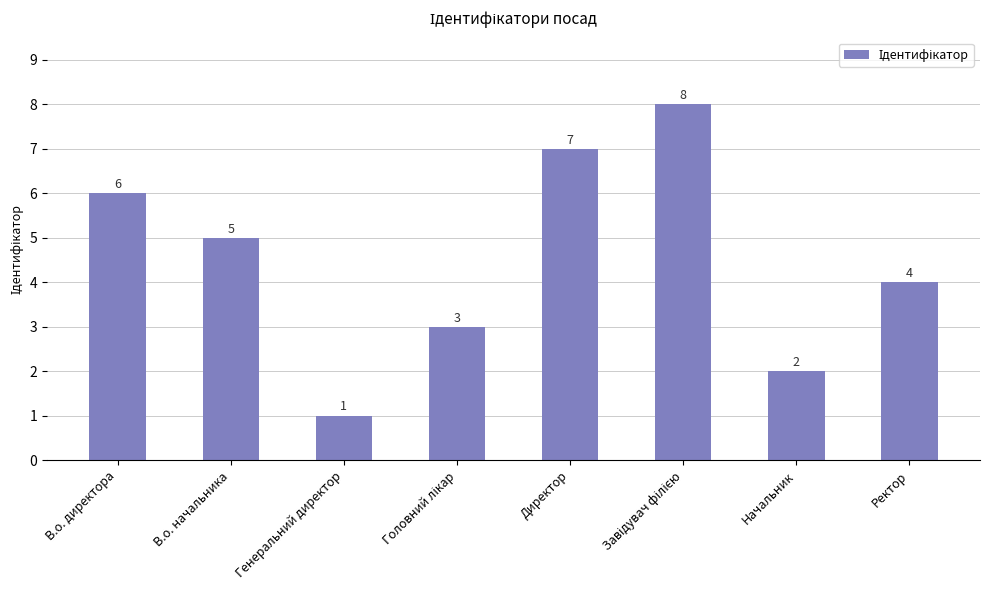

True or false: the data shows 5 at В.о. начальника.

True